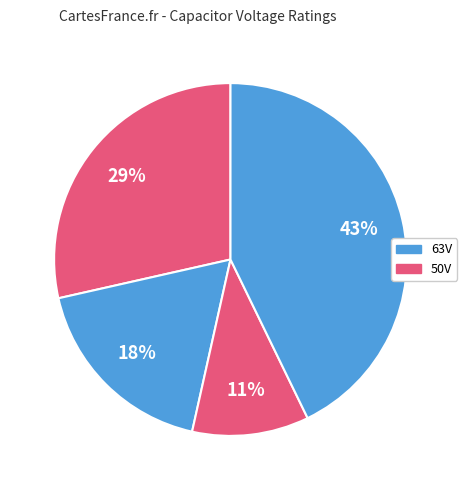

How many segments does this pie chart have?

4